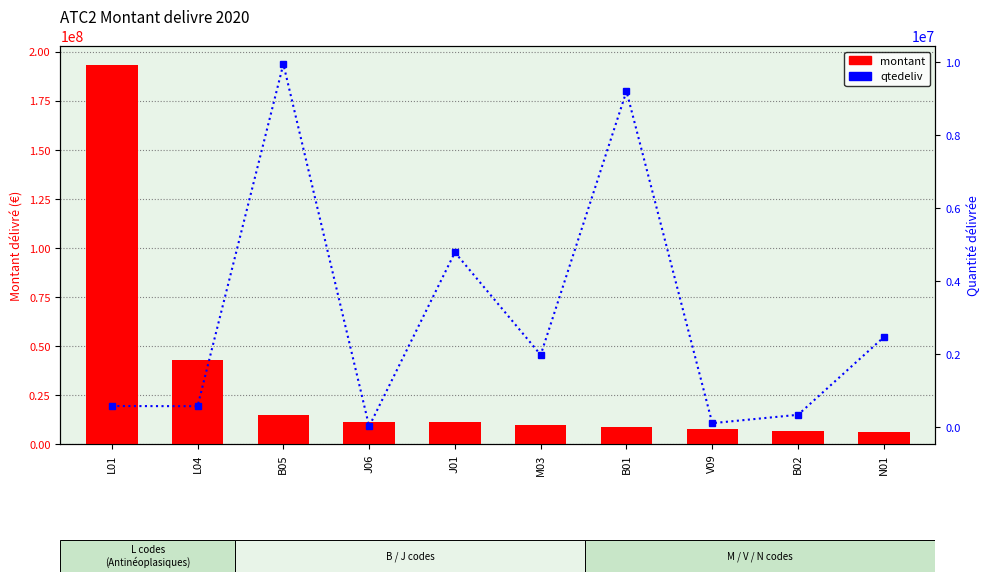

Between L04 and J01, which is larger?

L04